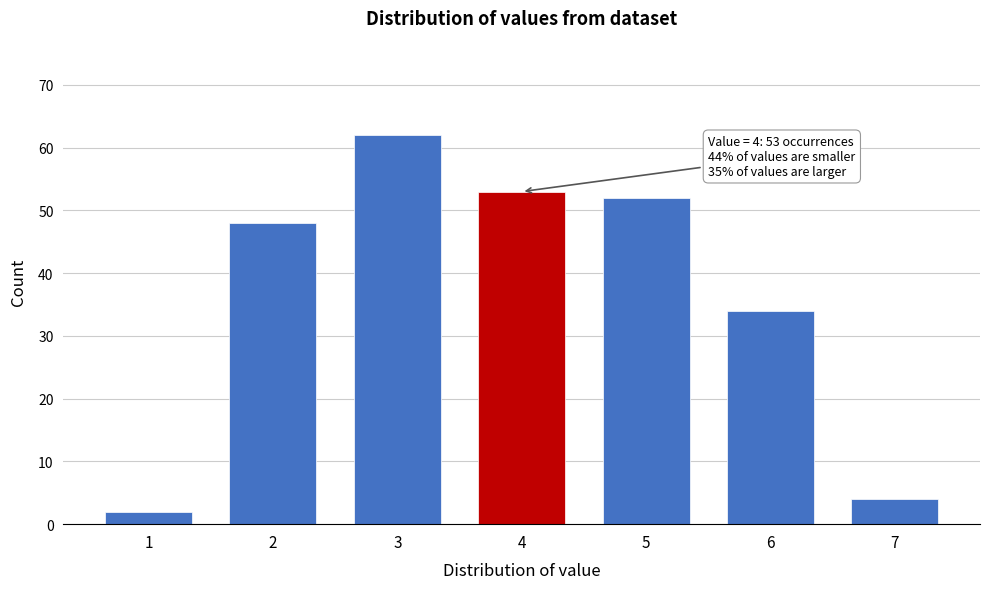

Which range on the x-axis has the tallest bar?

2.5 to 3.5